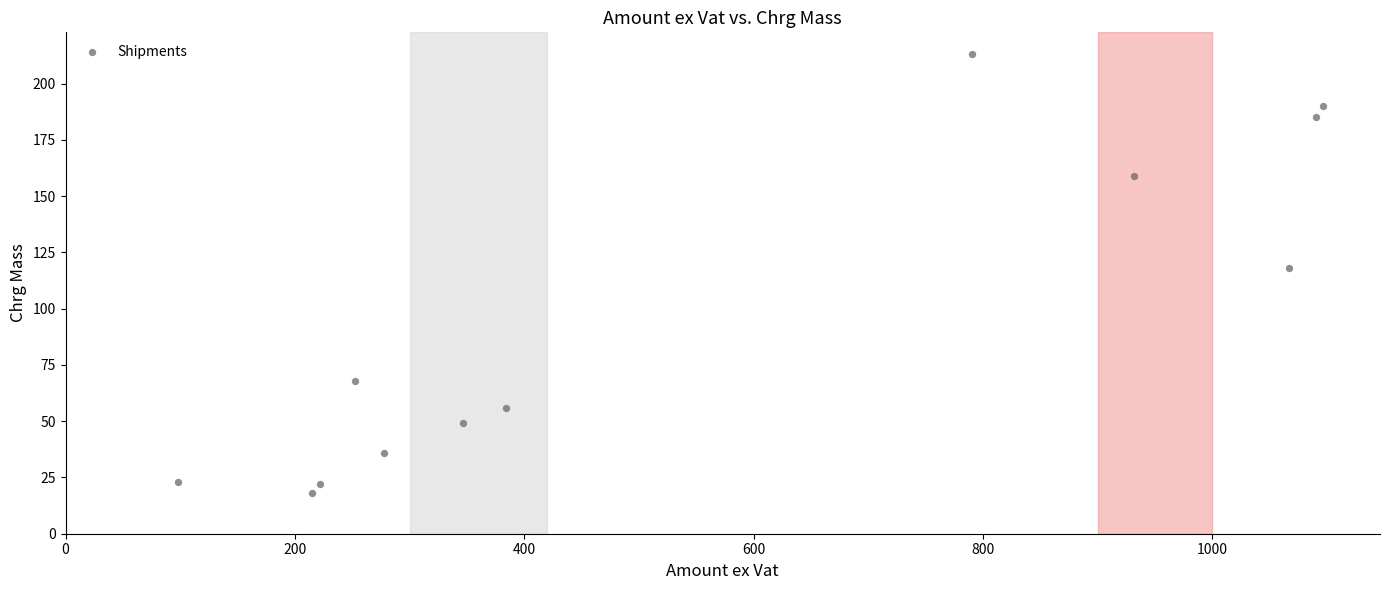

What Y value in the scatter plot is closest to 115?

118